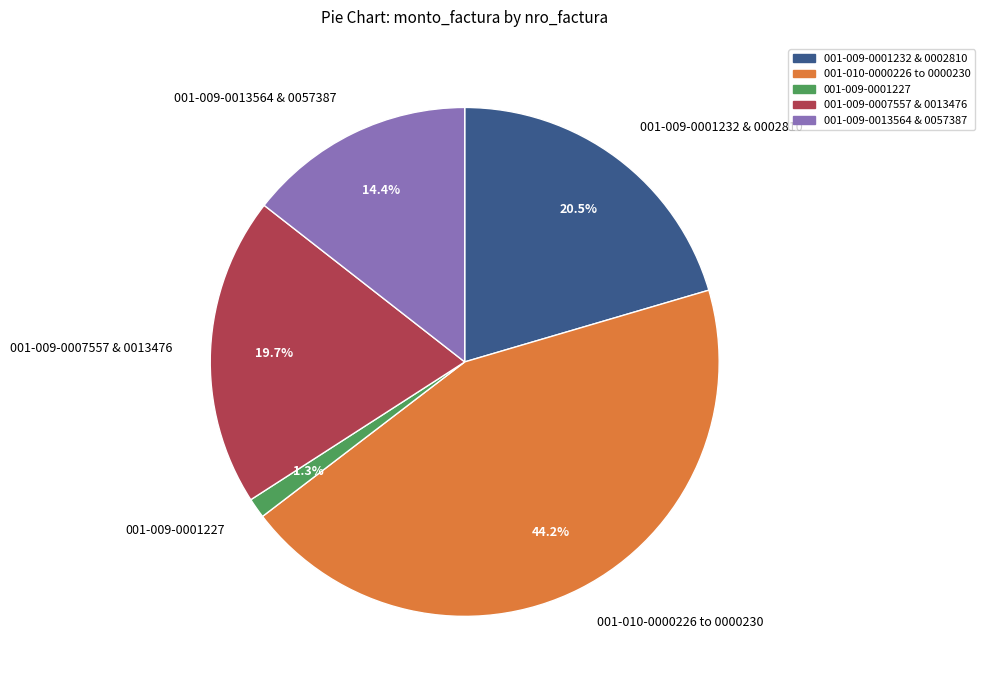

Rank the categories by value from highest to lowest.

001-010-0000226 to 0000230, 001-009-0001232 & 0002810, 001-009-0007557 & 0013476, 001-009-0013564 & 0057387, 001-009-0001227